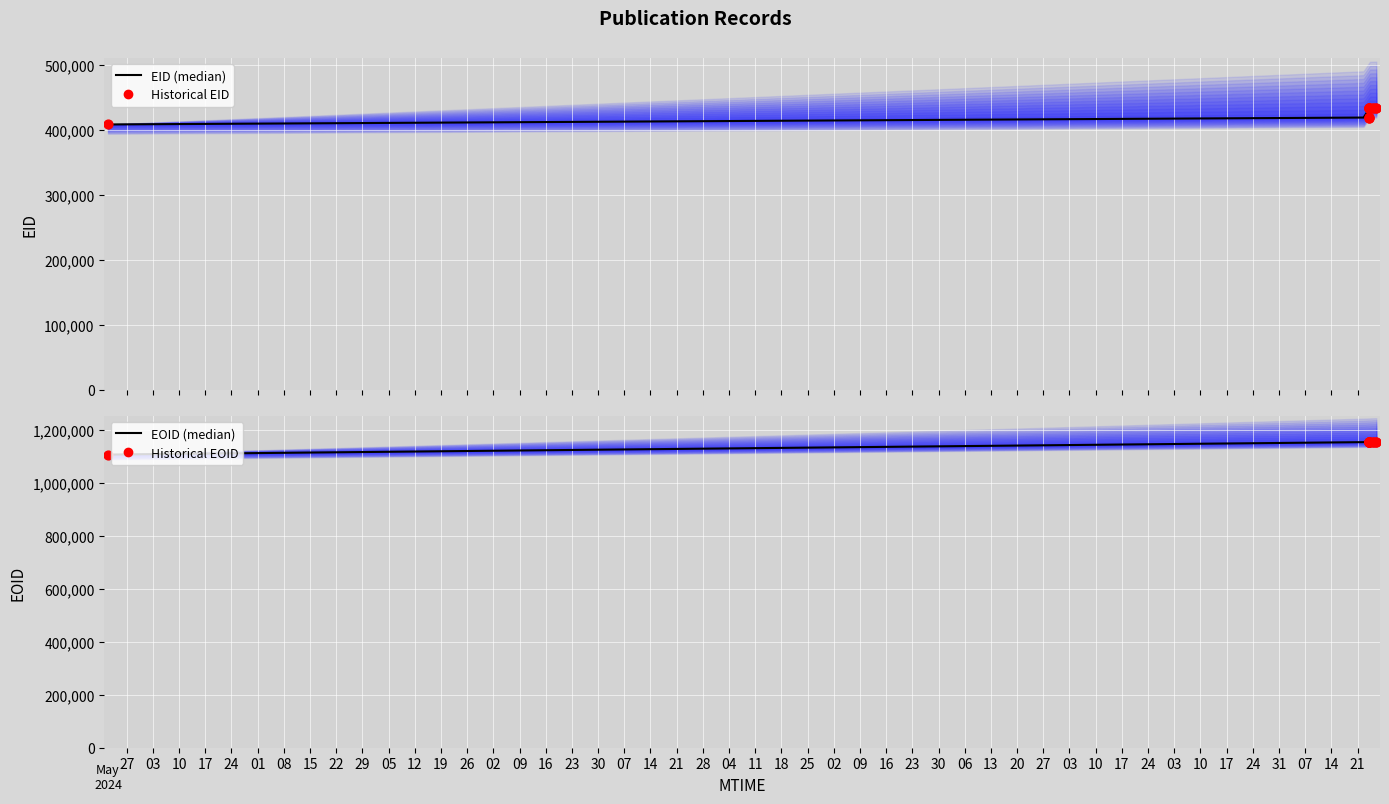

At how many categories does at least one series exceed 643489?

14